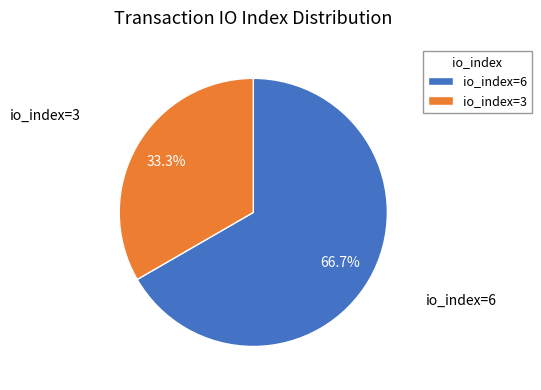

To the nearest percent, what percentage of the pie is io_index=6?

67%